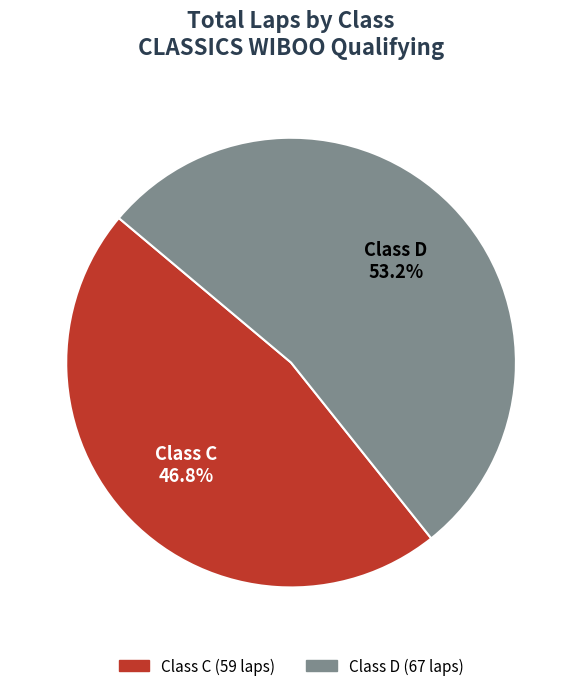

Rank the categories by value from highest to lowest.

Class D, Class C